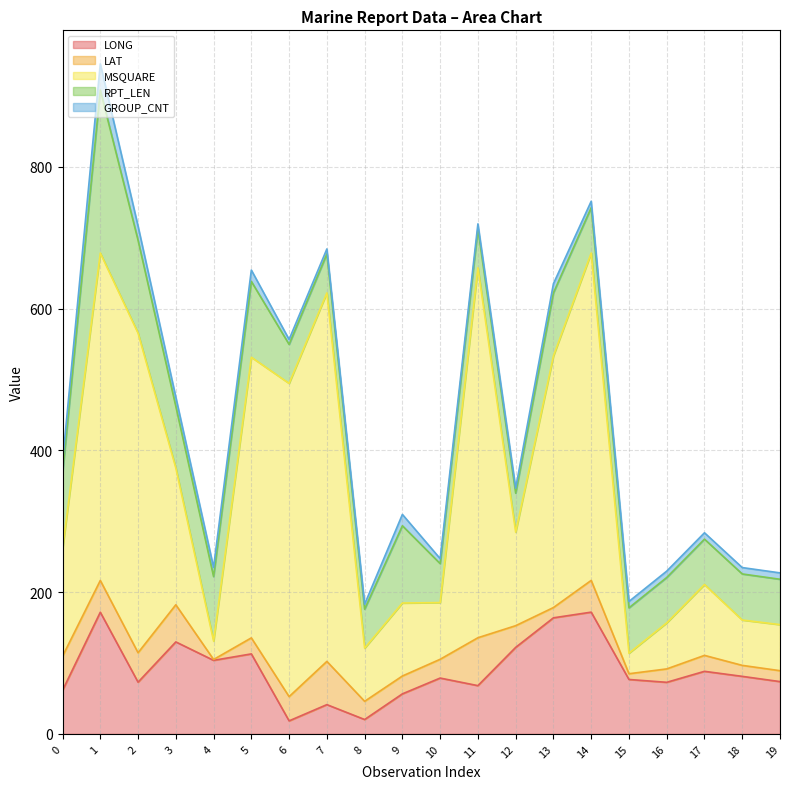

What is the maximum value shown in the chart?

522.0